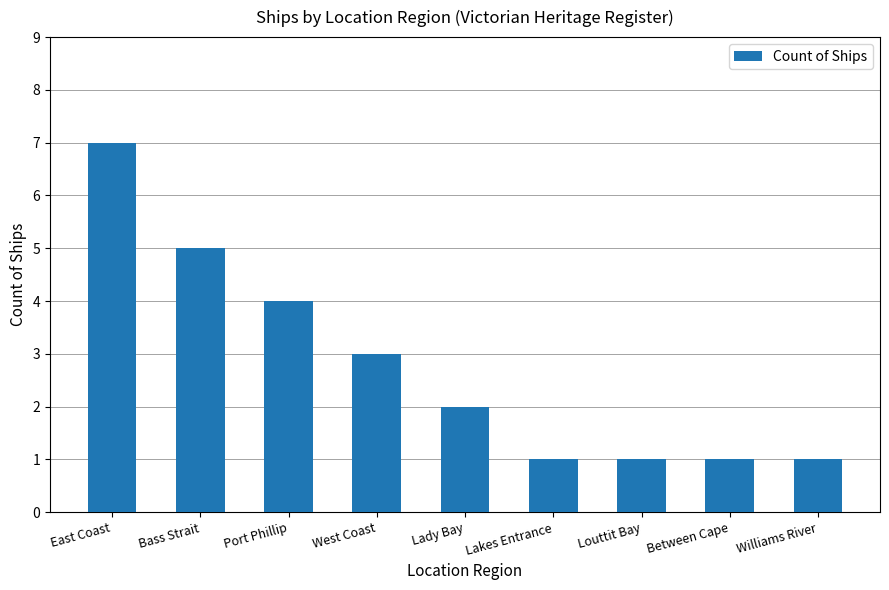

What is the label of the 3rd bar from the left?

Port Phillip